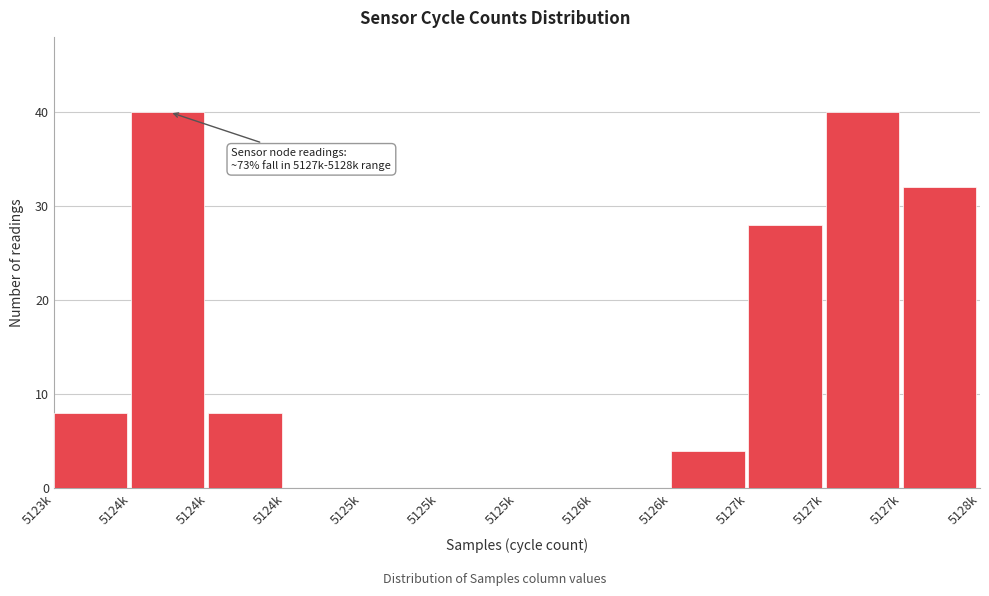

Count the number of categories in the chart.

12